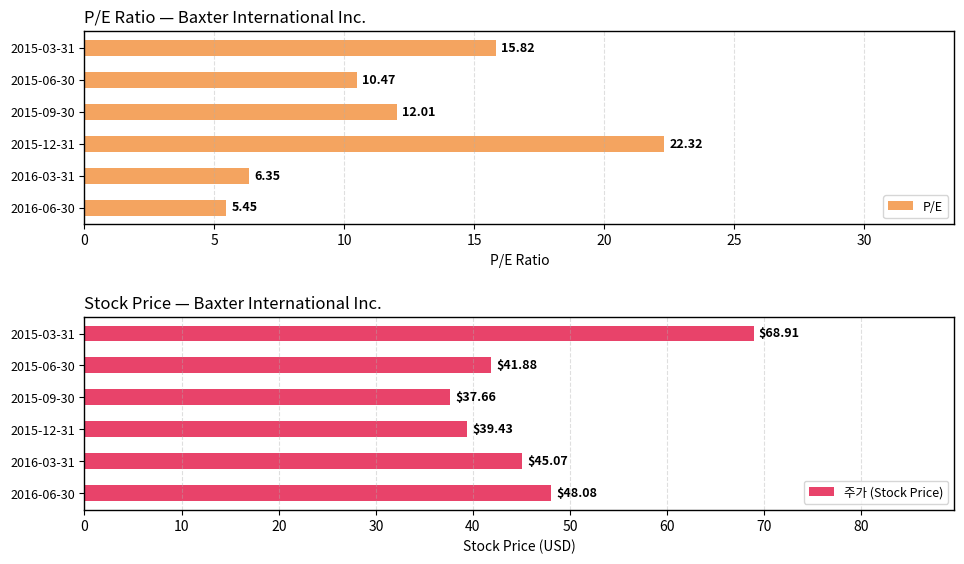

Is it true that 주가 (Stock Price) equals 9.7 at 2016-06-30?

False